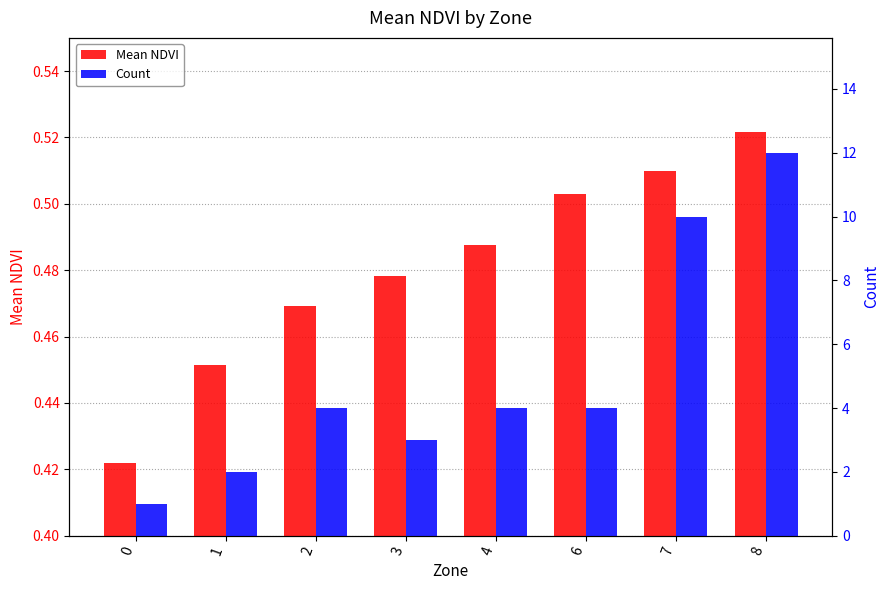

What are all the series names shown in the legend?

Mean NDVI, Count